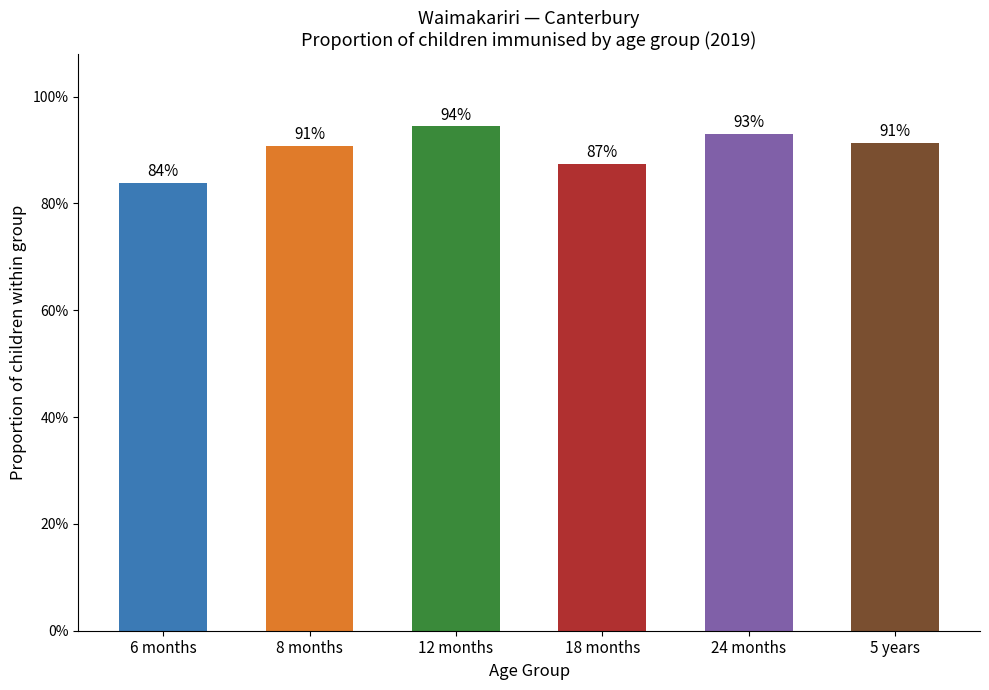

What is the label of the 2nd bar from the right?

24 months